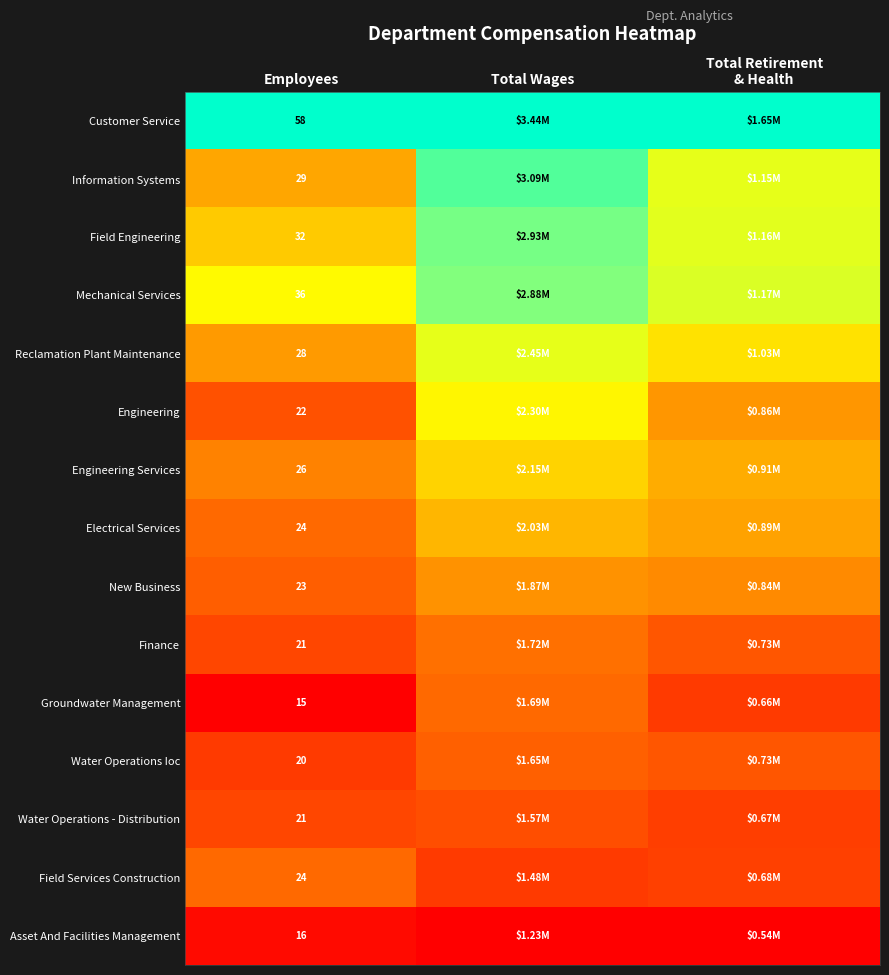

Is the value of Field Engineering at Employees greater than the value of Information Systems at Employees?

Yes